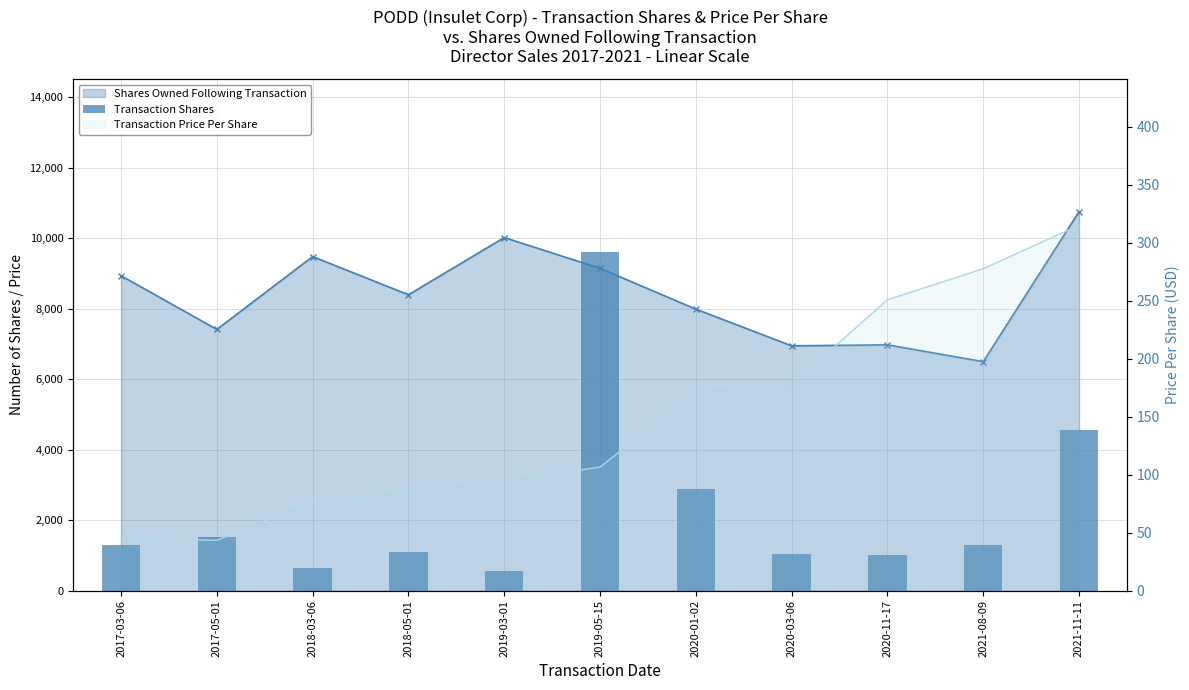

What value does the data have at 2018-03-06, to the nearest 10?

640